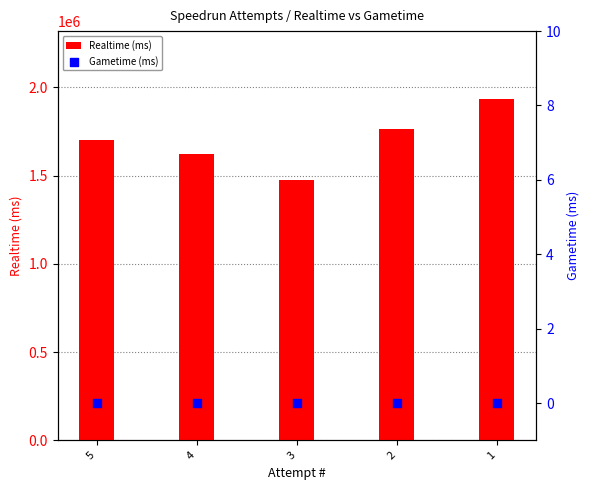

Which series has the largest Y range (max minus min)?

Realtime (ms)